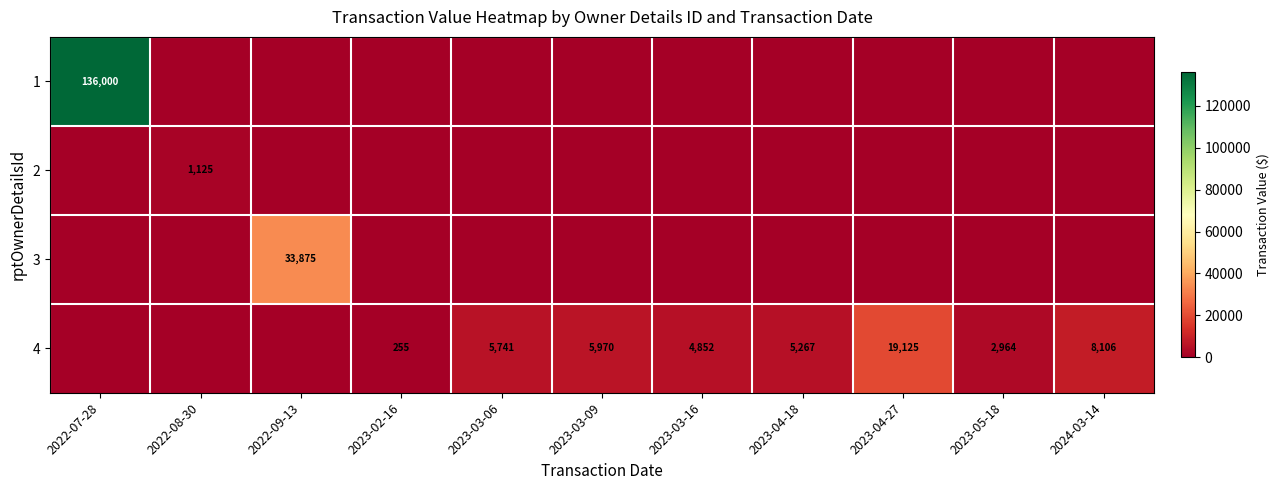

What is the difference between the 4 values at 2023-02-16 and 2023-04-27?

18870